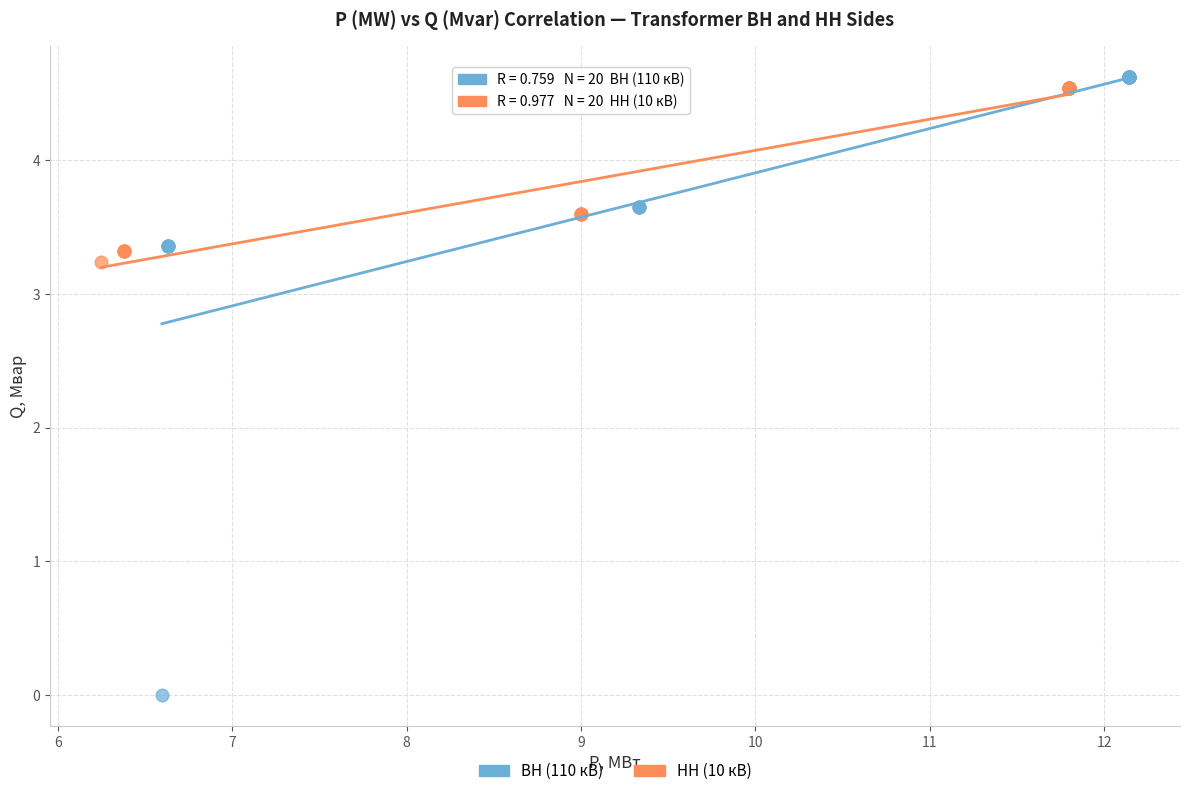

Which series reaches the minimum Y coordinate?

ВН (110 кВ)